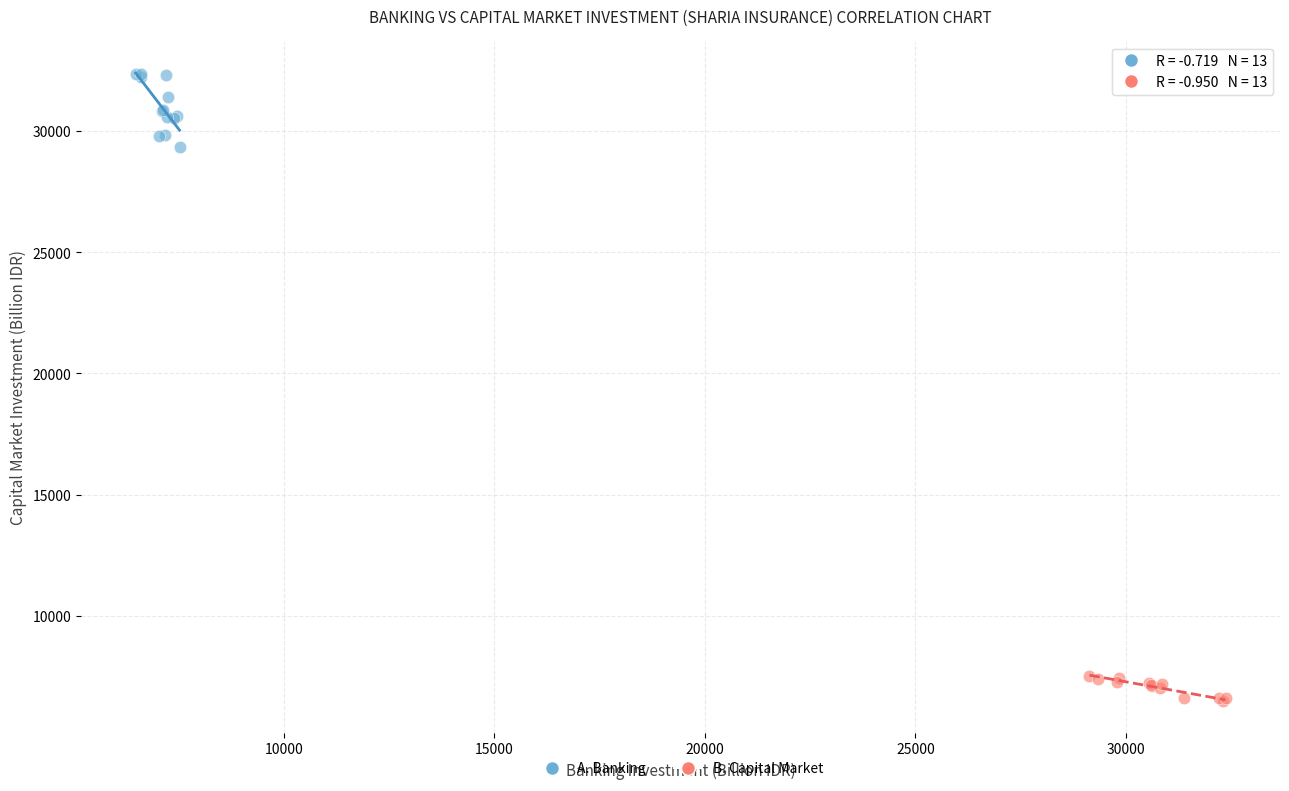

Which series reaches the minimum Y coordinate?

B. Capital Market